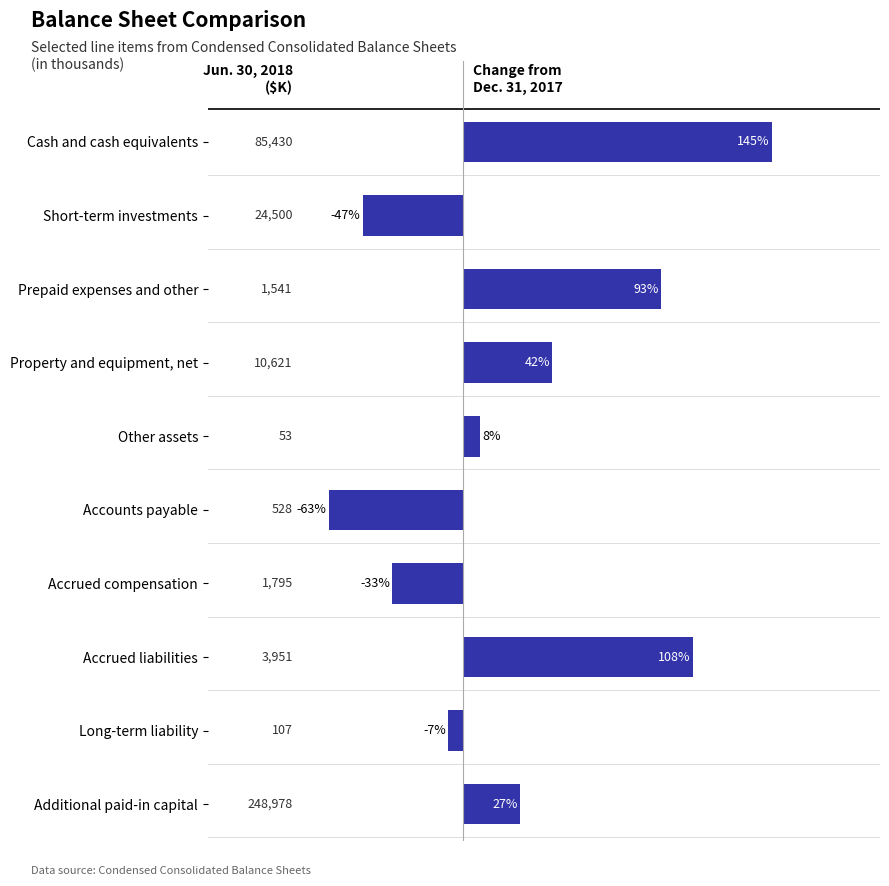

How many bars are there in total?

10